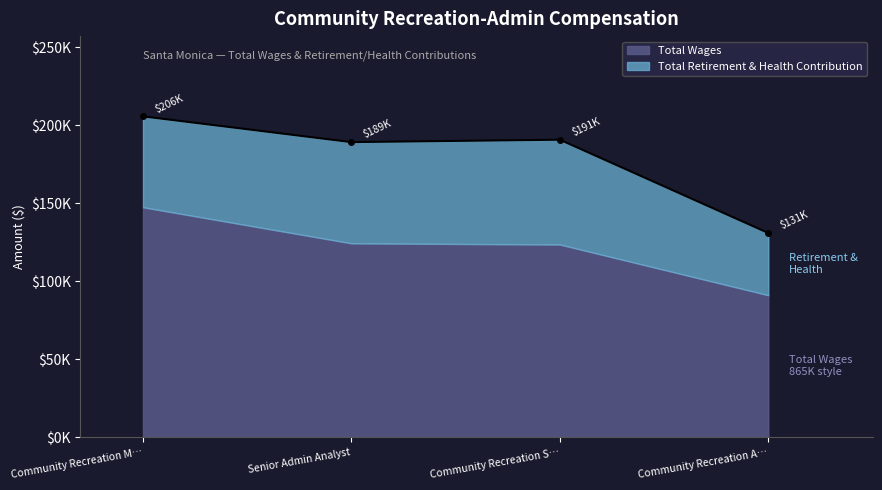

The value of Total Retirement & Health Contribution at Community Recreation Sys Coordinator is 25779. True or false?

False